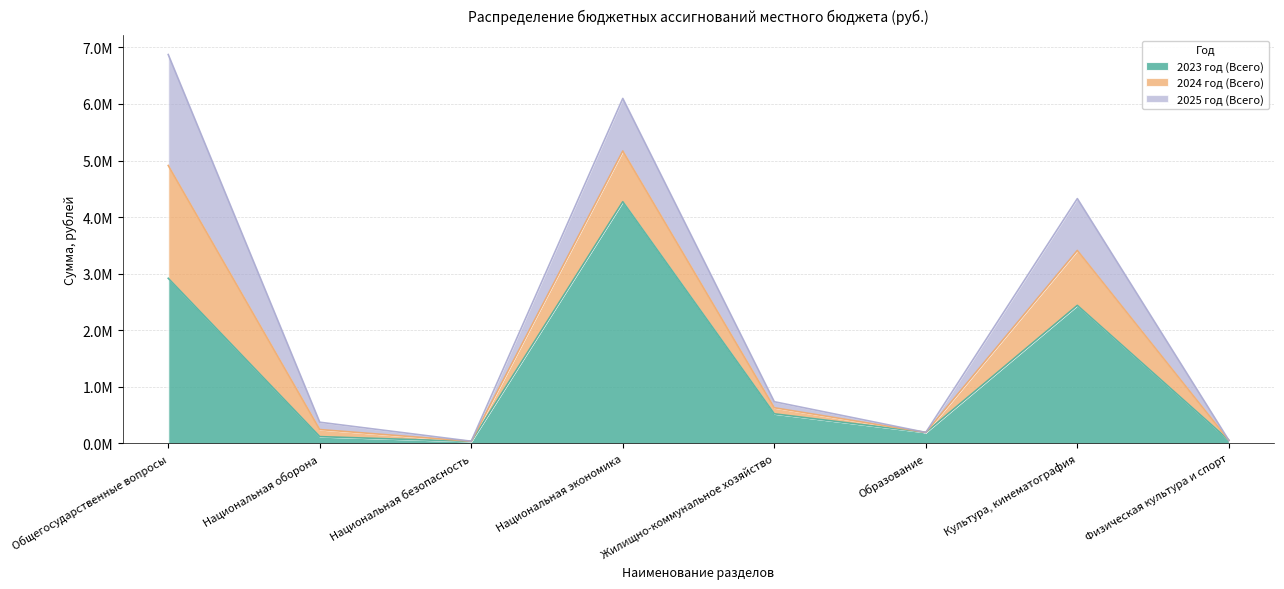

At which category is the sum across all series the highest?

Общегосударственные вопросы